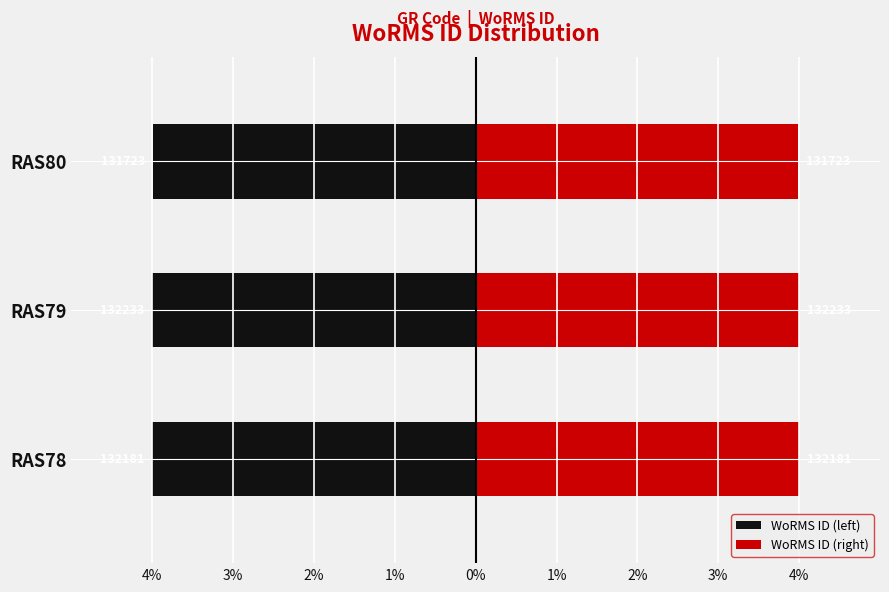

At RAS80, list the series in order from smallest to largest.

WoRMS ID (left), WoRMS ID (right)